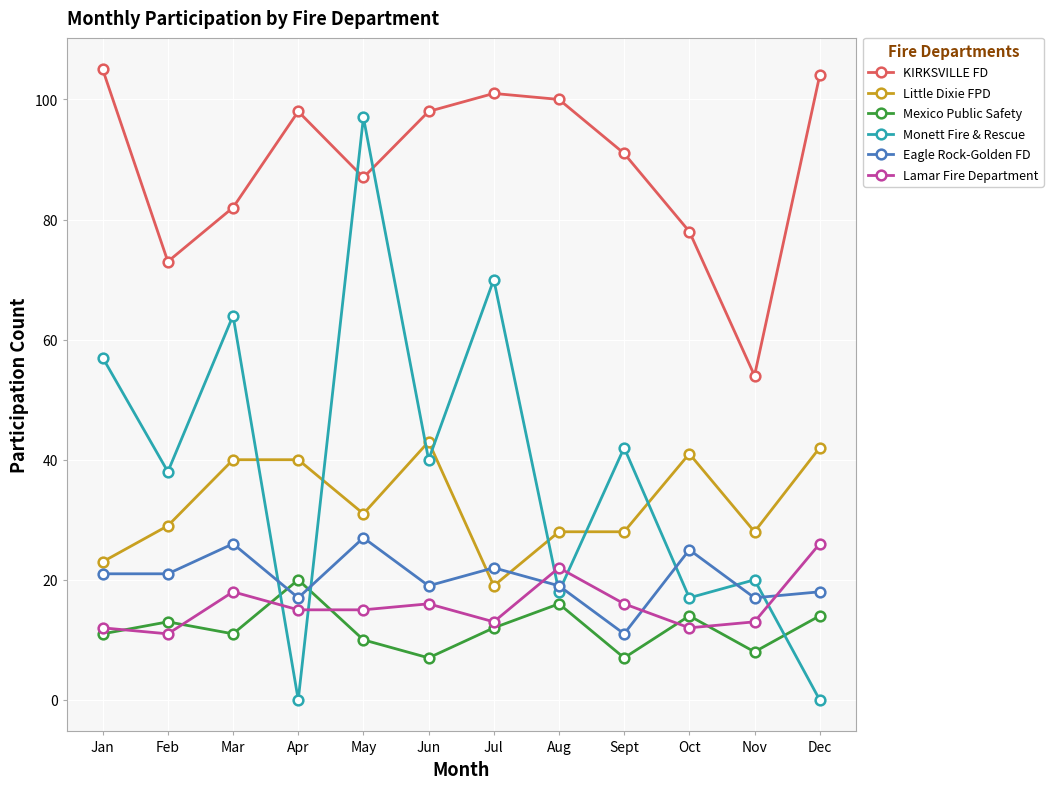

In Monett Fire & Rescue, how many points are lower than both neighbors (excluding endpoints)?

5